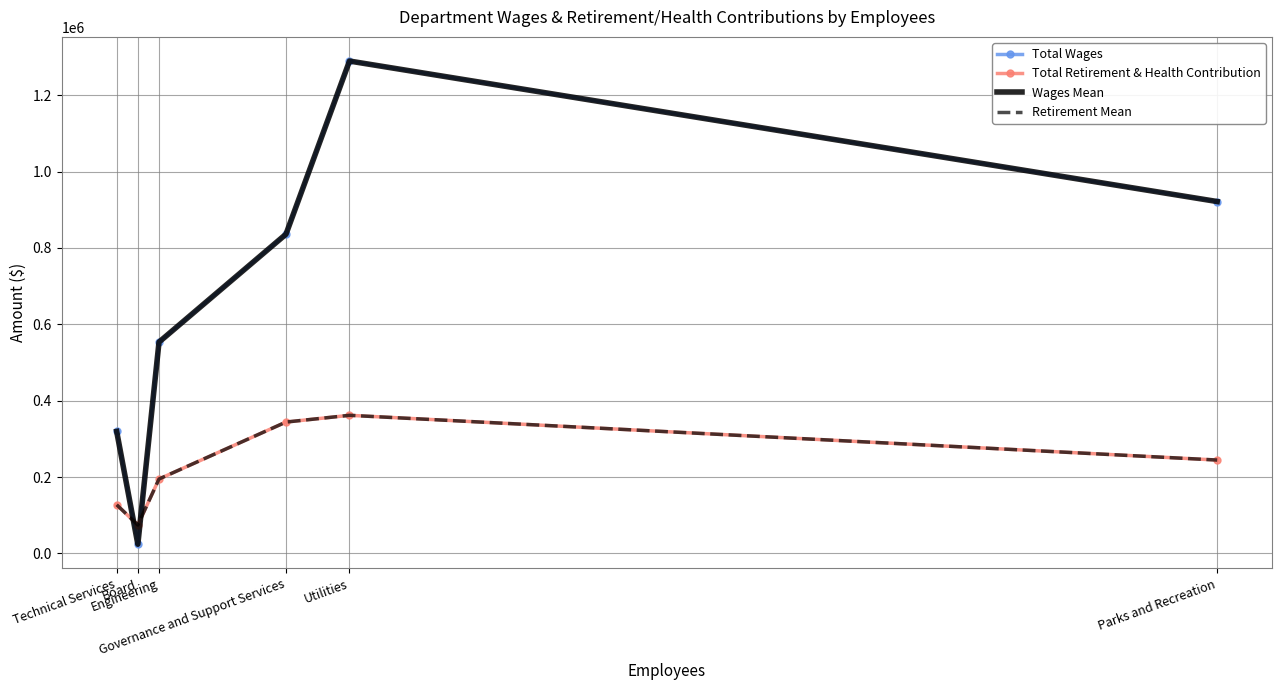

How many values in the Retirement Mean series are below 244409?

3